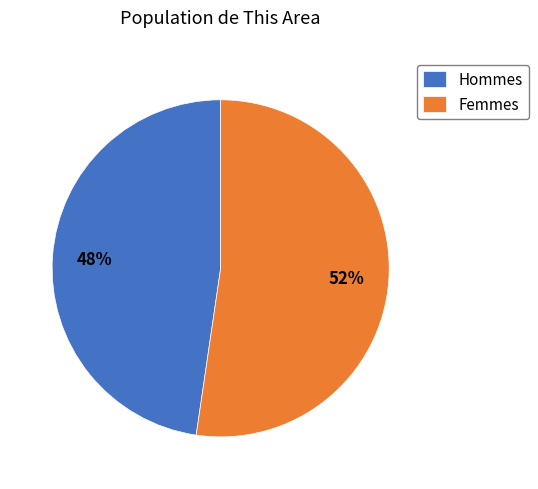

Which slice is the smallest?

Hommes